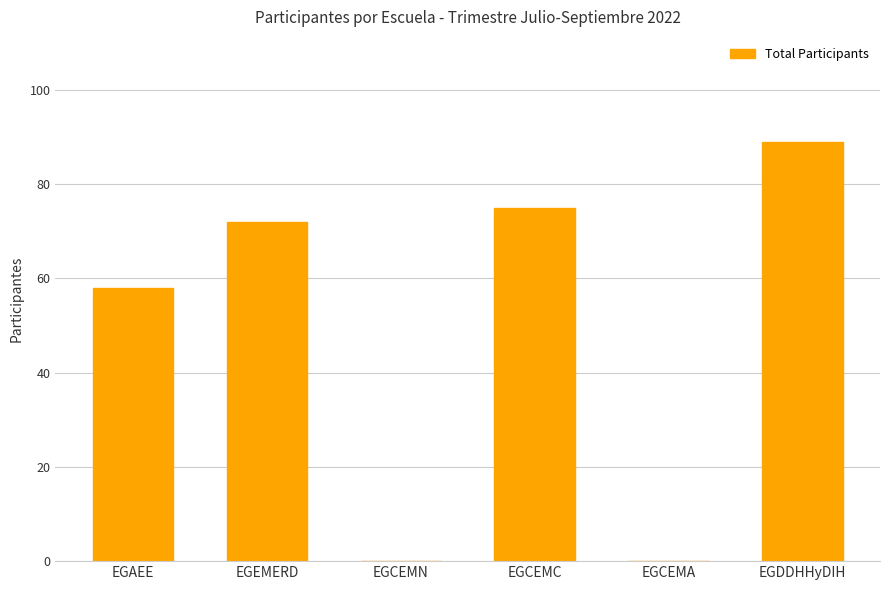

What is the maximum value shown in the chart?

89